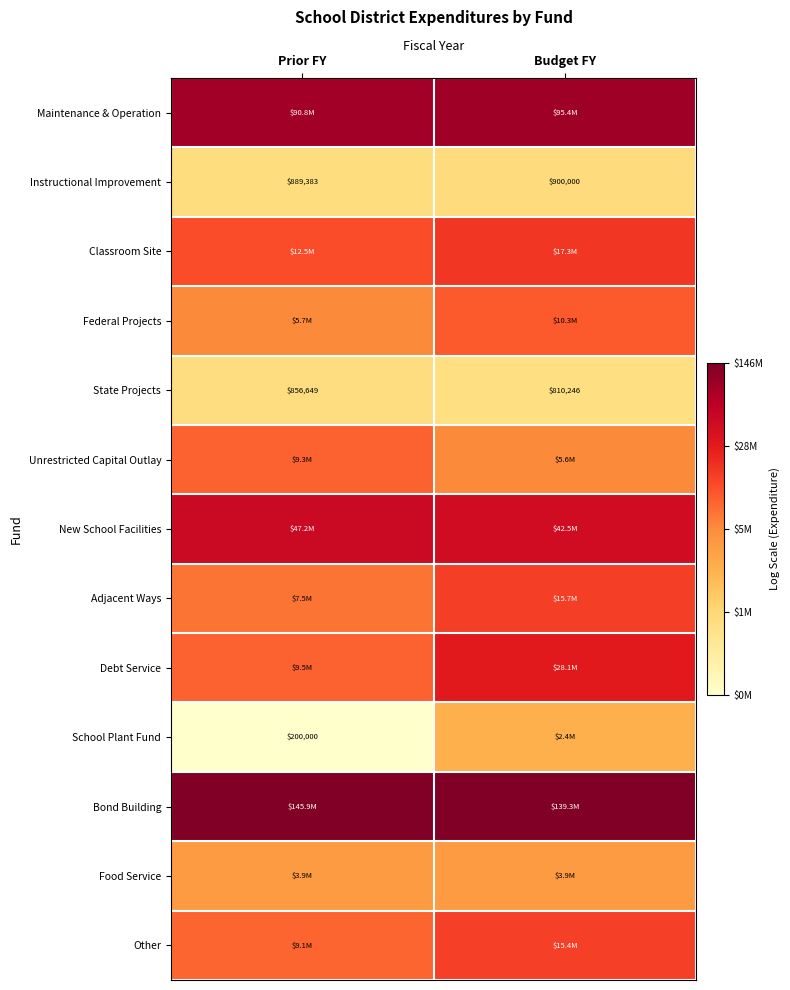

At how many categories does at least one series exceed 12?

2